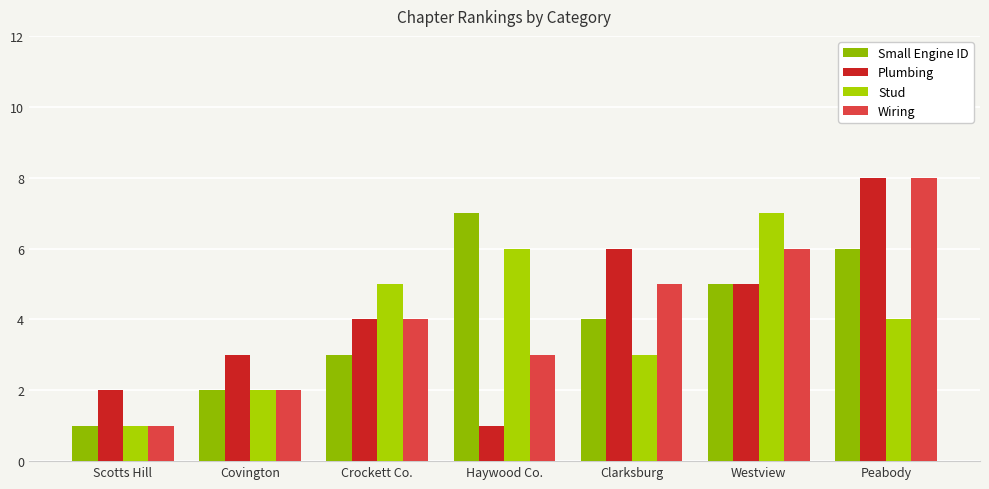

The Small Engine ID series shows 6 at Clarksburg. True or false?

False